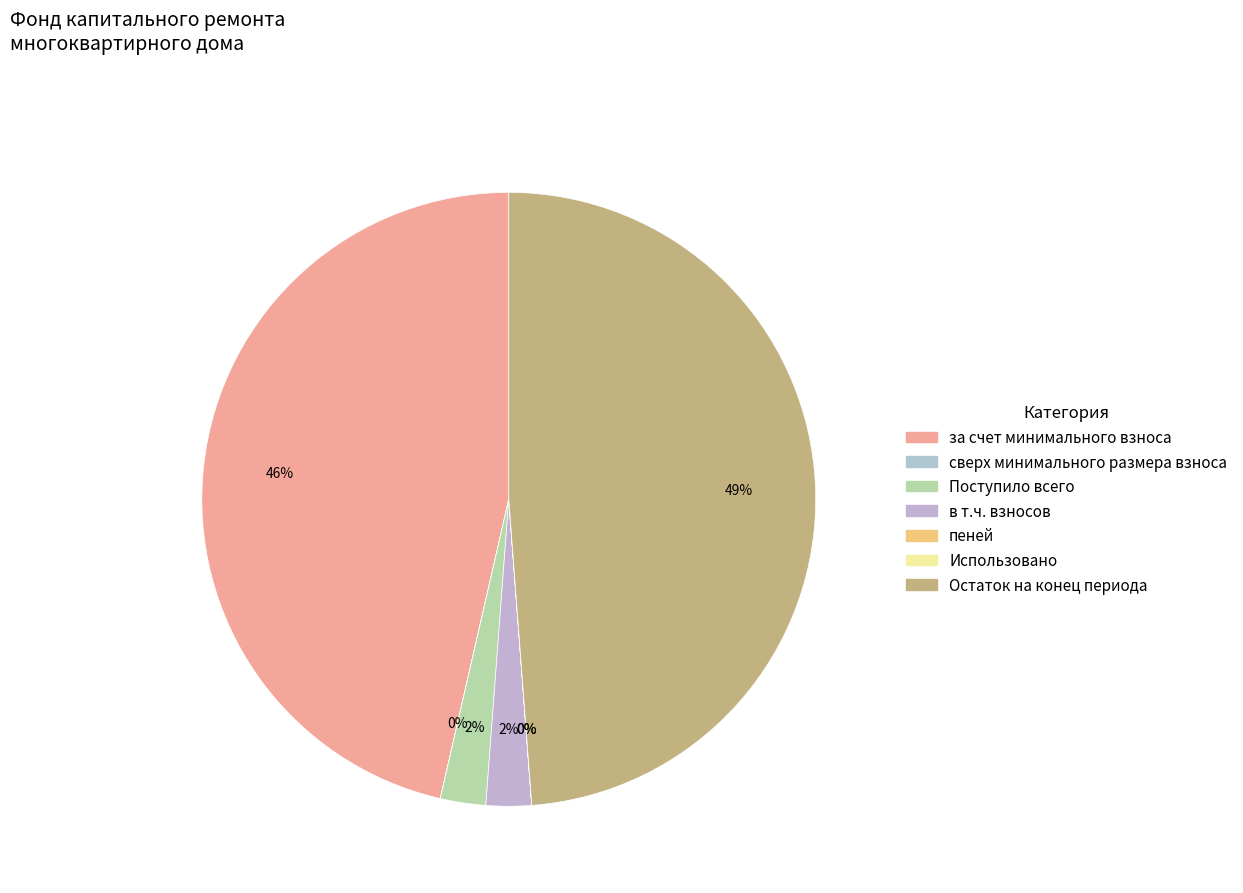

Do Использовано and Остаток на конец периода together represent more than half of the pie?

No